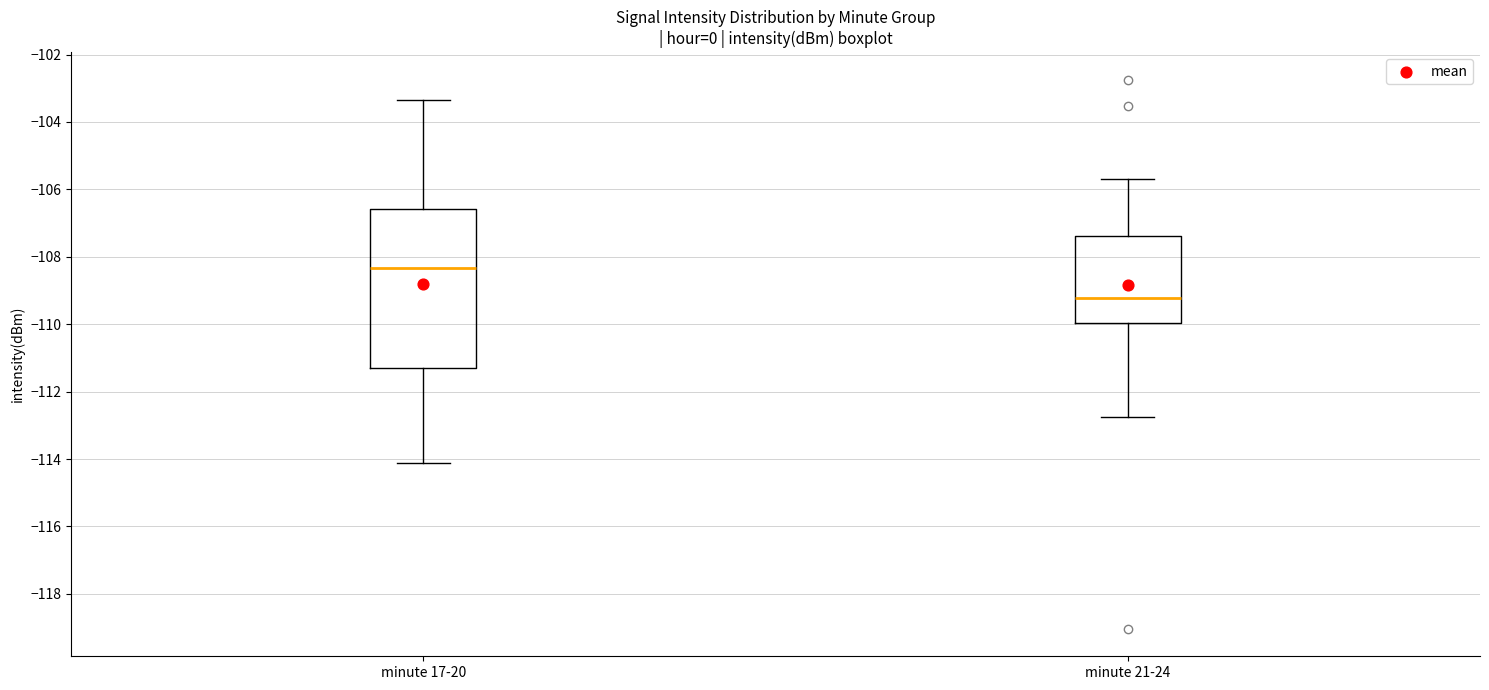

Reading left to right, transcribe this box plot: for each box, give where its median line is, the range the box spans, and where its two whiskers end, as read against the y-axis. The values are not printed on the chart, so give them approximately, as read against the axis.

minute 17-20: median -108.4, box -111.4 to -106.6, whiskers -114.2 to -103.4
minute 21-24: median -109.2, box -110.0 to -107.4, whiskers -112.8 to -105.6